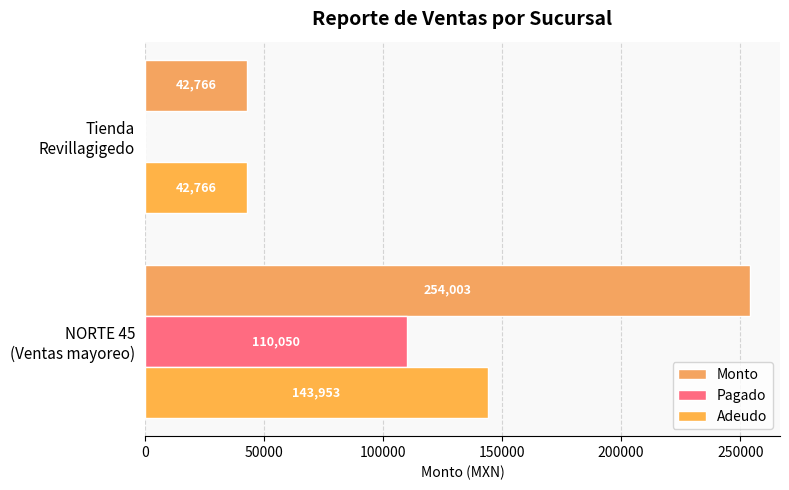

What are all the series names shown in the legend?

Monto, Pagado, Adeudo